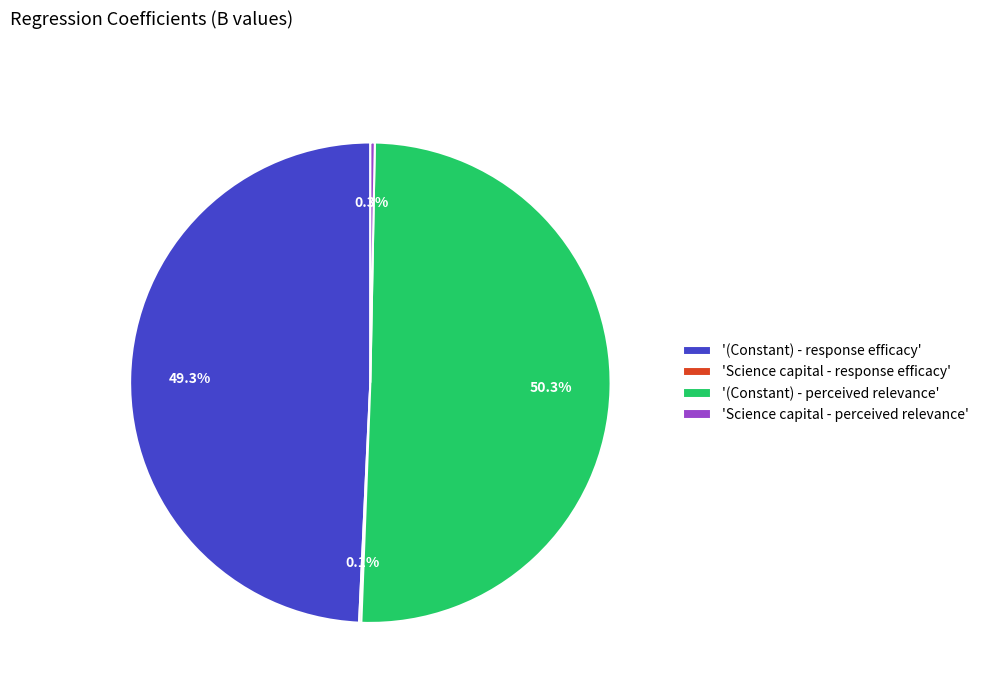

Does any single category account for the majority?

Yes